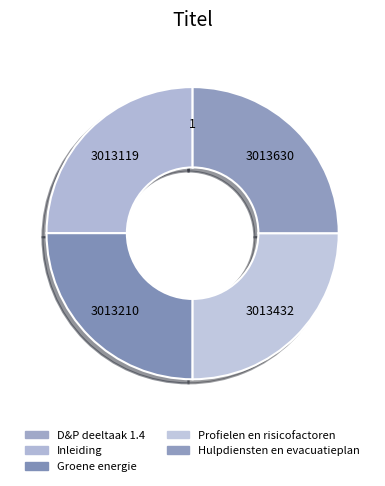

Which category has the biggest portion of the pie?

Hulpdiensten en evacuatieplan